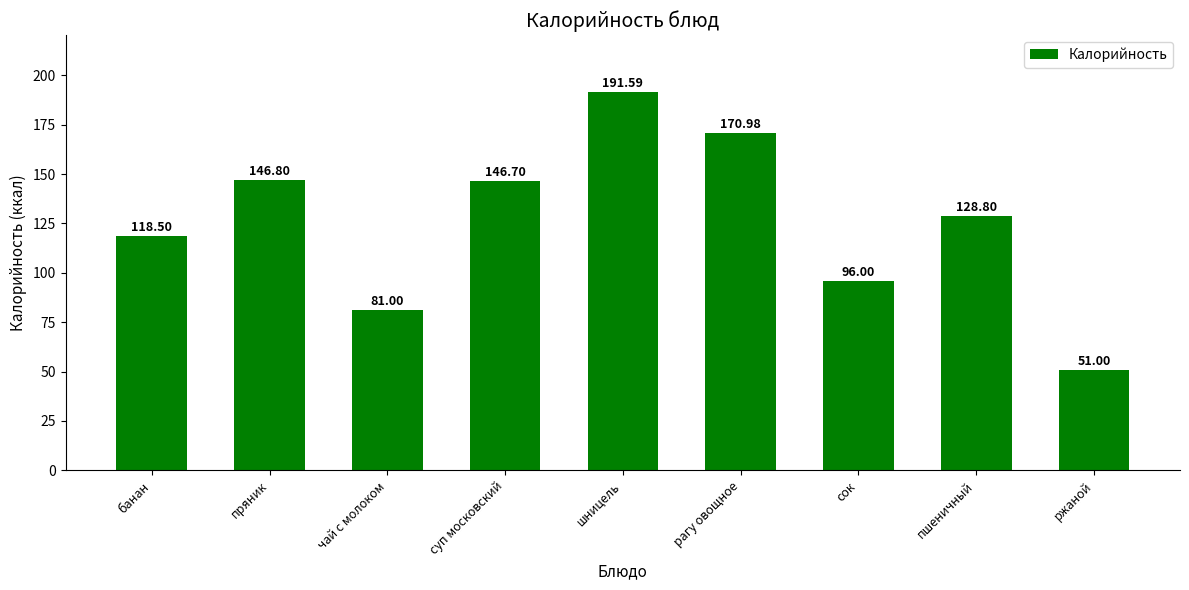

Reading right to left, extract all data points from this chart.

ржаной=51.0	пшеничный=128.8	сок=96.0	рагу овощное=171.0	шницель=191.6	суп московский=146.7	чай с молоком=81.0	пряник=146.8	банан=118.5